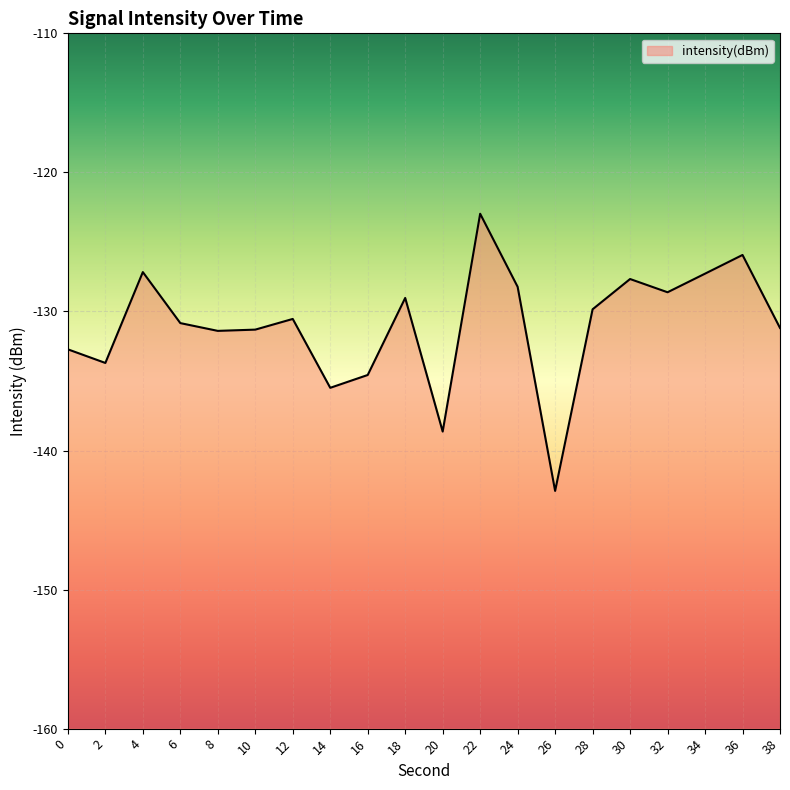

Reading left to right, extract all data points from this chart.

-132.7	-133.7	-127.2	-130.8	-131.4	-131.3	-130.5	-135.5	-134.6	-129.0	-138.6	-123.0	-128.2	-142.9	-129.8	-127.7	-128.6	-127.3	-125.9	-131.2